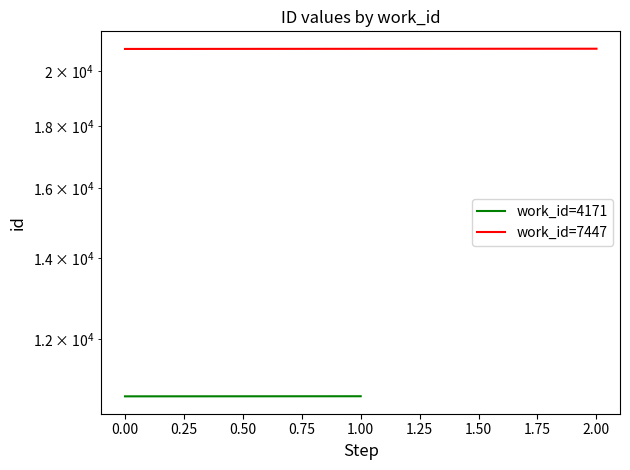

How many values are below 20852?

1